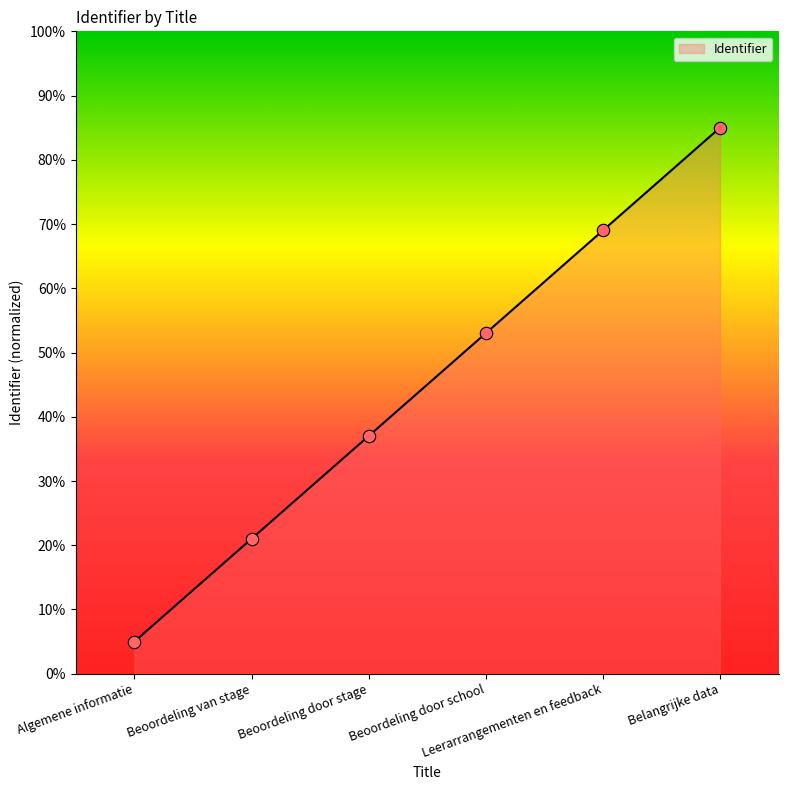

What is the change in value from Beoordeling van stage to Leerarrangementen en feedback?

+48